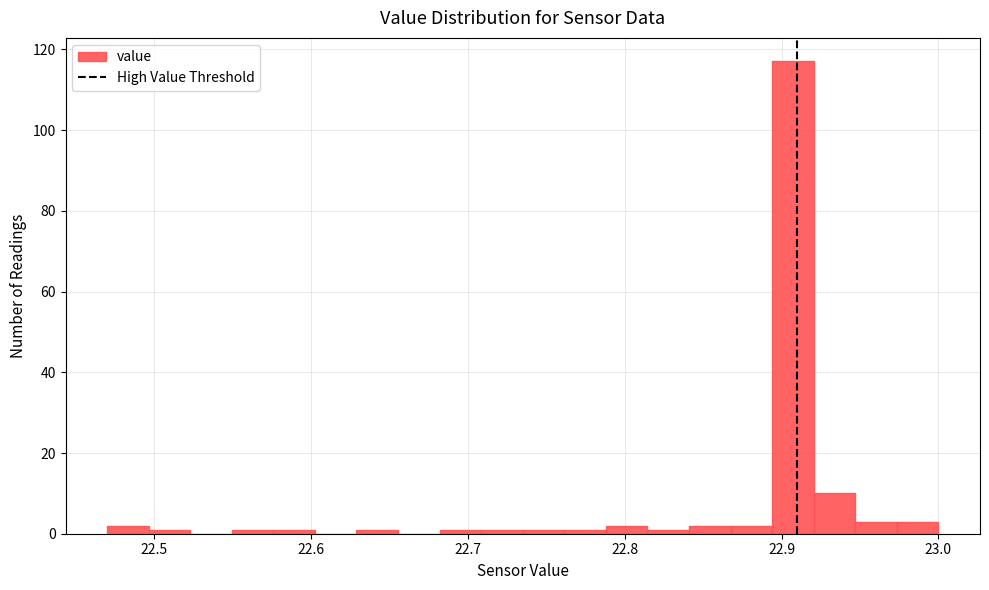

Read against the x-axis, roughly where is the centre of the tallest bar?

22.91